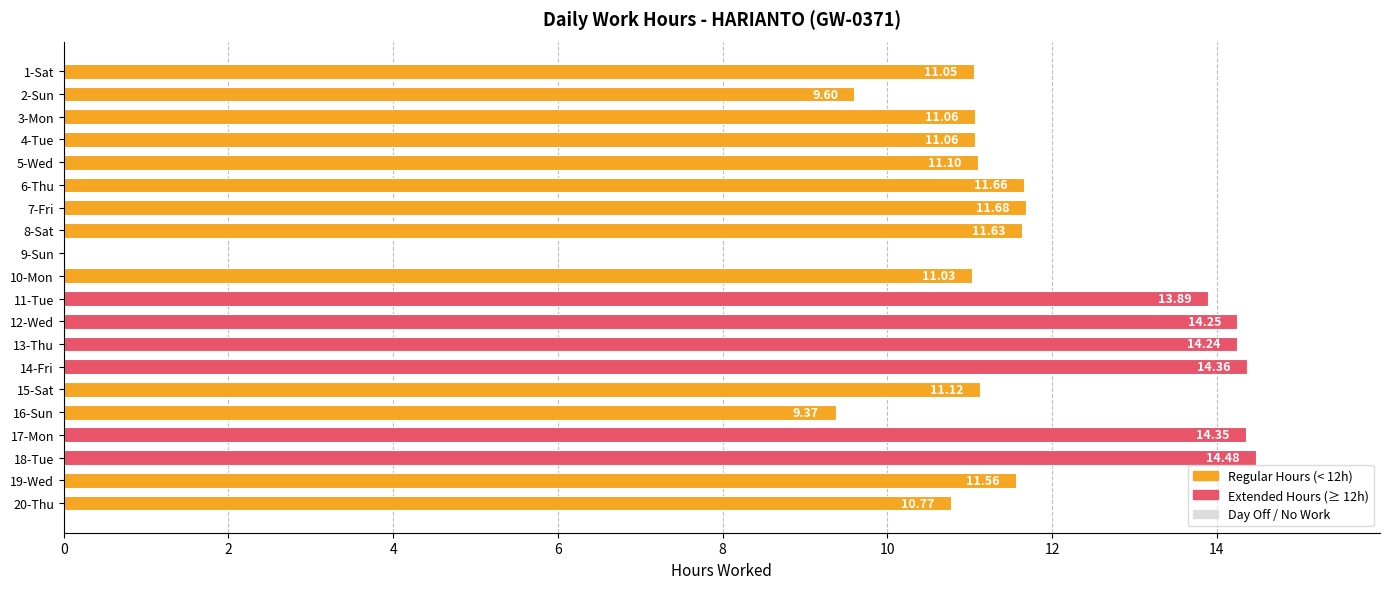

What is the sum of all values?

228.3